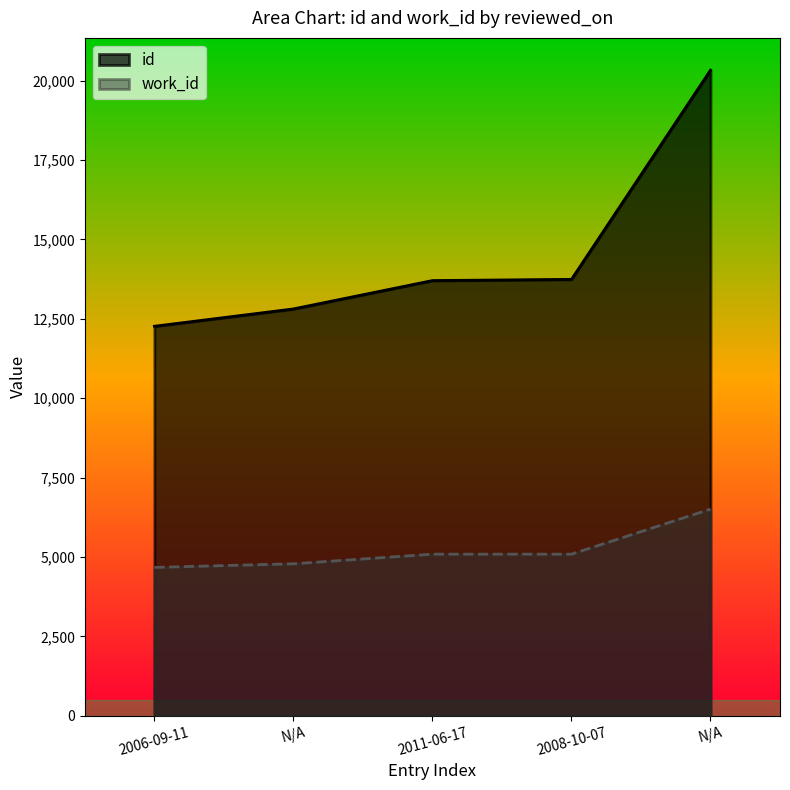

The value of id at 2011-06-17 is 20623. True or false?

False